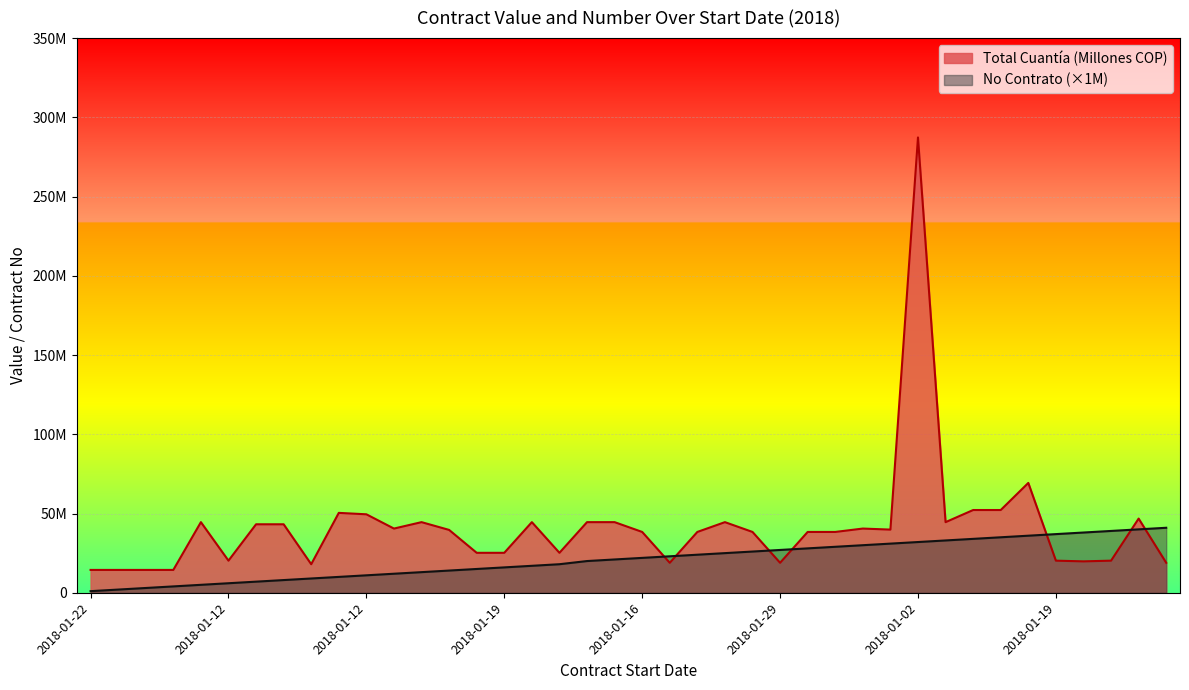

Reading left to right, transcribe all the data shown in this chart.

Total Cuantía (Millones COP): 14400000	14400000	14400000	14400000	44550000	20250000	43200000	43200000	18000000	50400000	49500000	40500000	44550000	39645000	25200000	25200000	44550000	25200000	44550000	44550000	38367000	18900000	38367000	44550000	38367000	18900000	38367000	38367000	40500000	39843342	287306689	44550000	52200000	52200000	69300000	20250000	19800000	20250000	46800000	18900000
No Contrato: 1000000	2000000	3000000	4000000	5000000	6000000	7000000	8000000	9000000	10000000	11000000	12000000	13000000	14000000	15000000	16000000	17000000	18000000	20000000	21000000	22000000	23000000	24000000	25000000	26000000	27000000	28000000	29000000	30000000	31000000	32000000	33000000	34000000	35000000	36000000	37000000	38000000	39000000	40000000	41000000